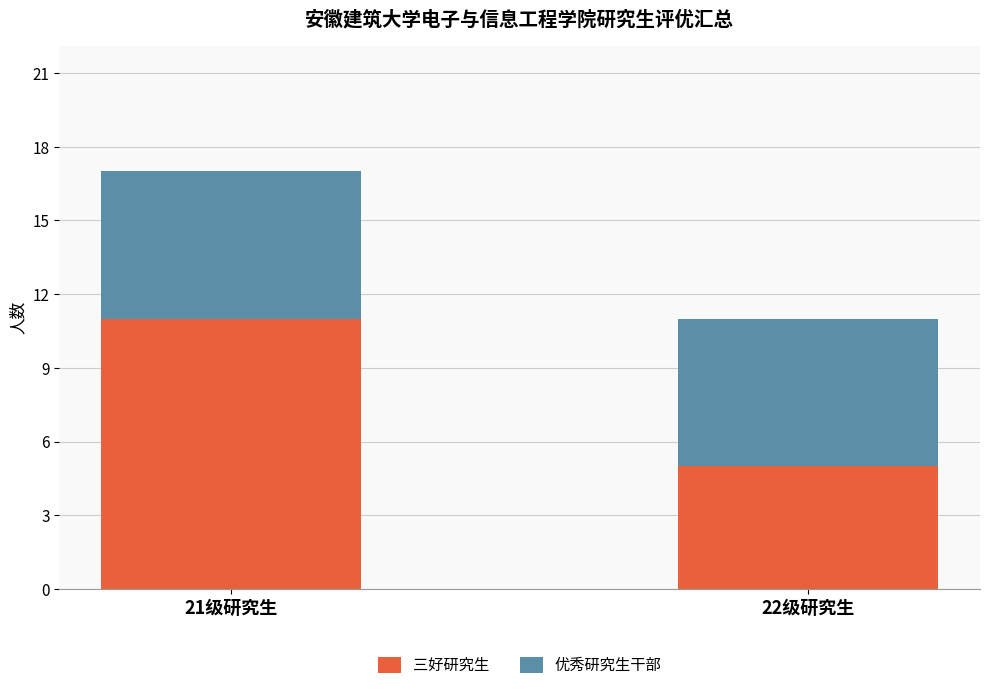

Rank the categories by 三好研究生 value from highest to lowest.

21级研究生, 22级研究生